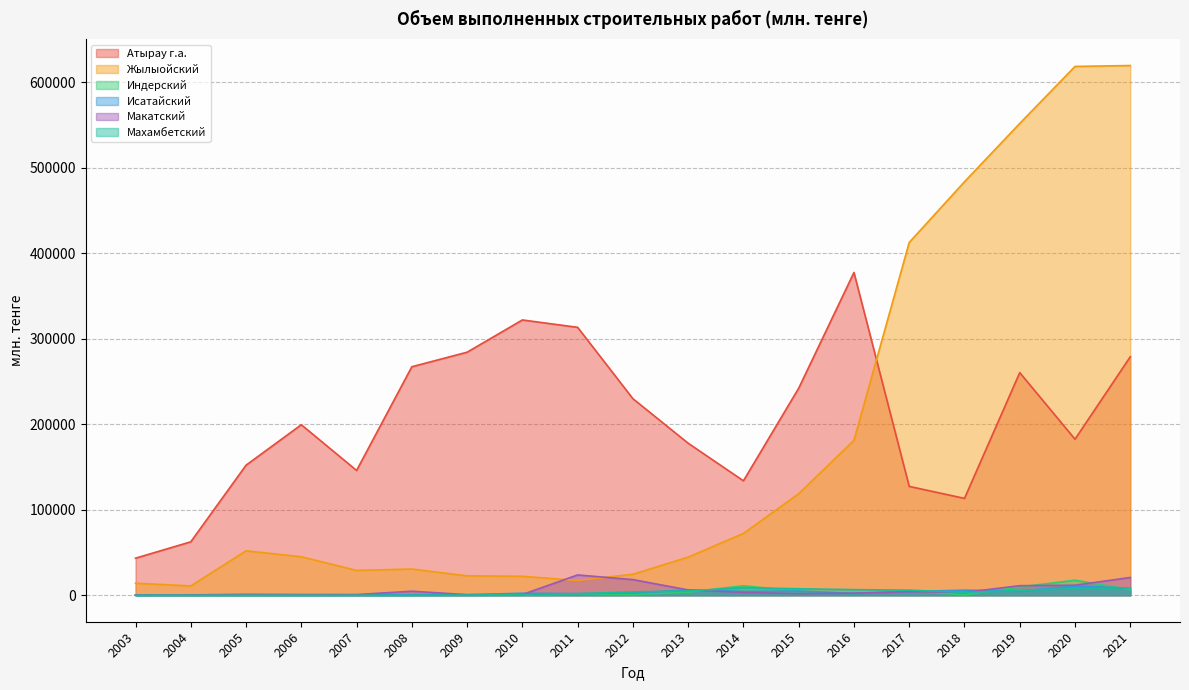

At how many categories does at least one series exceed 80013?

17